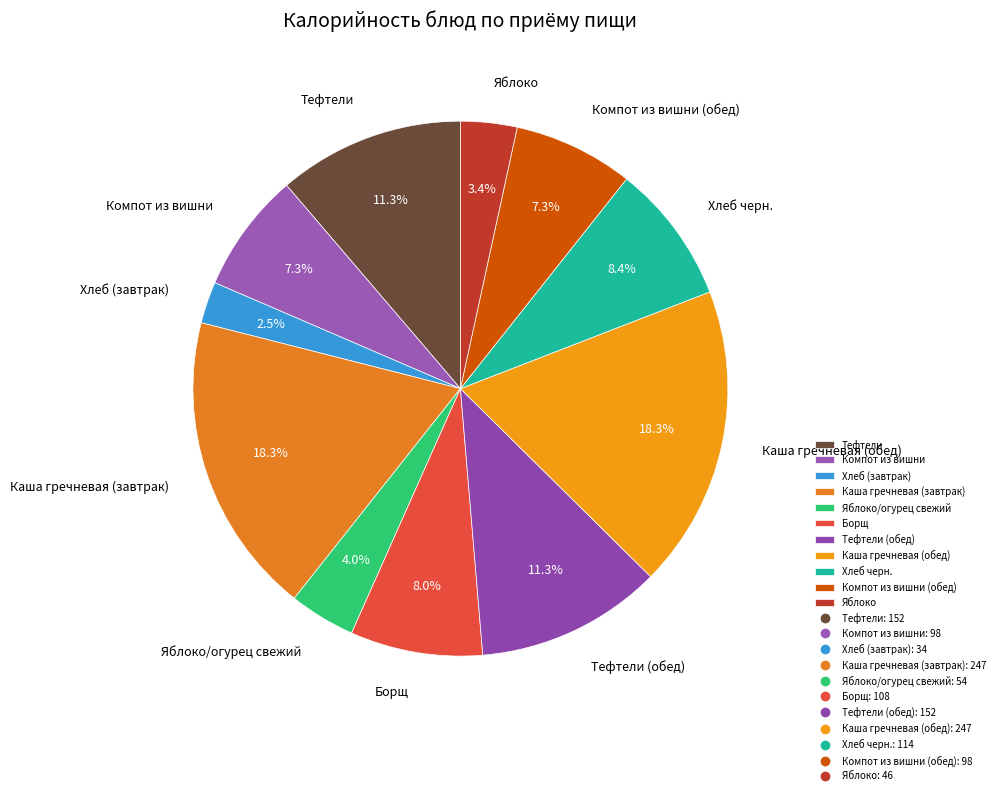

Approximately how many times larger is the value at Яблоко compared to Тефтели?

0.3